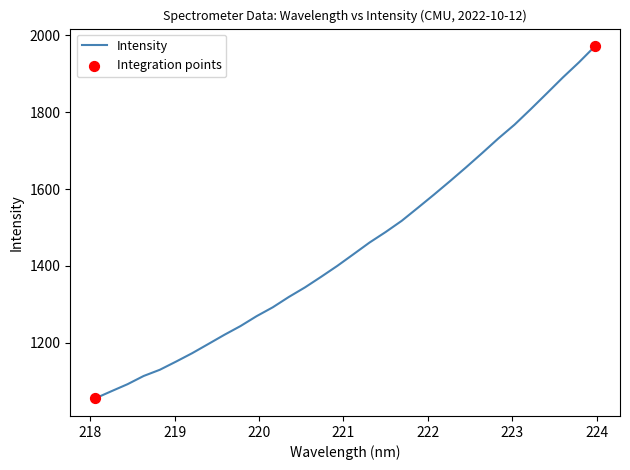

What is the maximum value shown in the chart?

1972.0